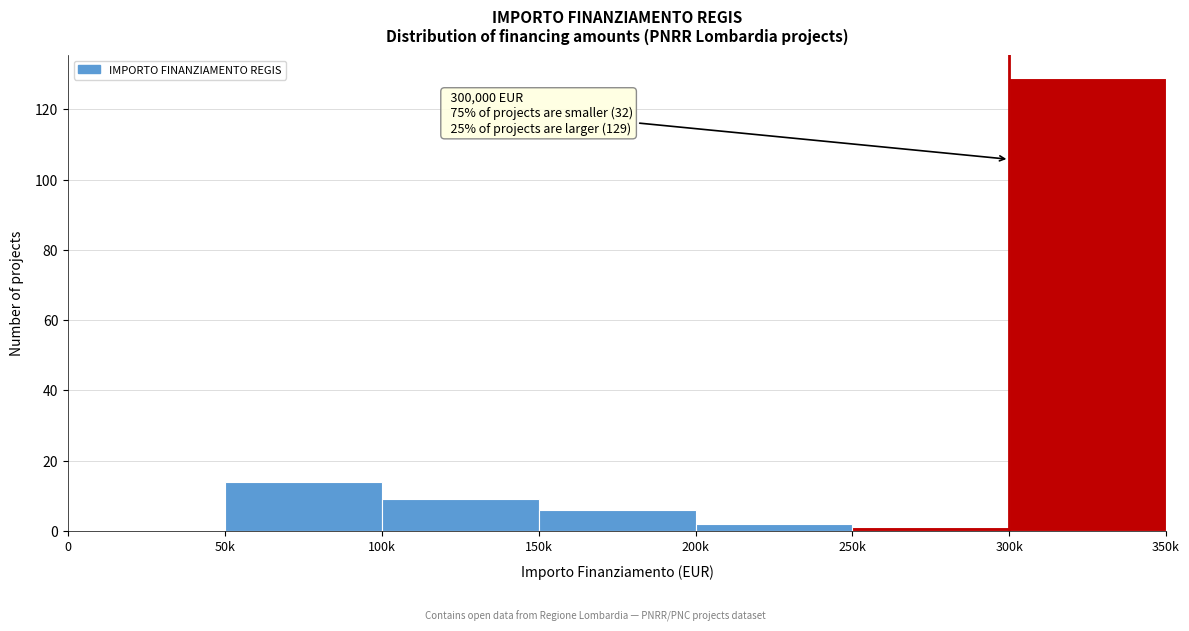

Reading left to right, list all the values displayed in this chart.

0=0	50k=14	100k=9	150k=6	200k=2	250k=1	300k=129